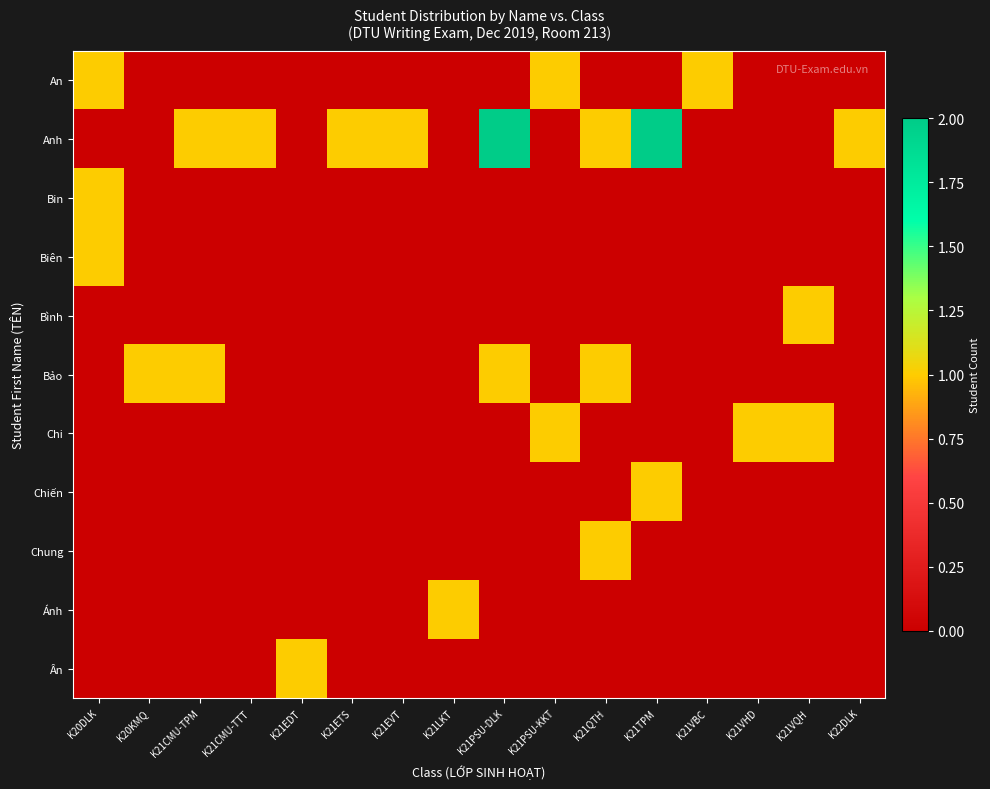

Reading left to right, what are all the values shown in this chart?

An: K20DLK=1	K20KMQ=0	K21CMU-TPM=0	K21CMU-TTT=0	K21EDT=0	K21ETS=0	K21EVT=0	K21LKT=0	K21PSU-DLK=0	K21PSU-KKT=1	K21QTH=0	K21TPM=0	K21VBC=1	K21VHD=0	K21VQH=0	K22DLK=0
Anh: K20DLK=0	K20KMQ=0	K21CMU-TPM=1	K21CMU-TTT=1	K21EDT=0	K21ETS=1	K21EVT=1	K21LKT=0	K21PSU-DLK=2	K21PSU-KKT=0	K21QTH=1	K21TPM=2	K21VBC=0	K21VHD=0	K21VQH=0	K22DLK=1
Bin: K20DLK=1	K20KMQ=0	K21CMU-TPM=0	K21CMU-TTT=0	K21EDT=0	K21ETS=0	K21EVT=0	K21LKT=0	K21PSU-DLK=0	K21PSU-KKT=0	K21QTH=0	K21TPM=0	K21VBC=0	K21VHD=0	K21VQH=0	K22DLK=0
Biên: K20DLK=1	K20KMQ=0	K21CMU-TPM=0	K21CMU-TTT=0	K21EDT=0	K21ETS=0	K21EVT=0	K21LKT=0	K21PSU-DLK=0	K21PSU-KKT=0	K21QTH=0	K21TPM=0	K21VBC=0	K21VHD=0	K21VQH=0	K22DLK=0
Bình: K20DLK=0	K20KMQ=0	K21CMU-TPM=0	K21CMU-TTT=0	K21EDT=0	K21ETS=0	K21EVT=0	K21LKT=0	K21PSU-DLK=0	K21PSU-KKT=0	K21QTH=0	K21TPM=0	K21VBC=0	K21VHD=0	K21VQH=1	K22DLK=0
Bảo: K20DLK=0	K20KMQ=1	K21CMU-TPM=1	K21CMU-TTT=0	K21EDT=0	K21ETS=0	K21EVT=0	K21LKT=0	K21PSU-DLK=1	K21PSU-KKT=0	K21QTH=1	K21TPM=0	K21VBC=0	K21VHD=0	K21VQH=0	K22DLK=0
Chi: K20DLK=0	K20KMQ=0	K21CMU-TPM=0	K21CMU-TTT=0	K21EDT=0	K21ETS=0	K21EVT=0	K21LKT=0	K21PSU-DLK=0	K21PSU-KKT=1	K21QTH=0	K21TPM=0	K21VBC=0	K21VHD=1	K21VQH=1	K22DLK=0
Chiến: K20DLK=0	K20KMQ=0	K21CMU-TPM=0	K21CMU-TTT=0	K21EDT=0	K21ETS=0	K21EVT=0	K21LKT=0	K21PSU-DLK=0	K21PSU-KKT=0	K21QTH=0	K21TPM=1	K21VBC=0	K21VHD=0	K21VQH=0	K22DLK=0
Chung: K20DLK=0	K20KMQ=0	K21CMU-TPM=0	K21CMU-TTT=0	K21EDT=0	K21ETS=0	K21EVT=0	K21LKT=0	K21PSU-DLK=0	K21PSU-KKT=0	K21QTH=1	K21TPM=0	K21VBC=0	K21VHD=0	K21VQH=0	K22DLK=0
Ánh: K20DLK=0	K20KMQ=0	K21CMU-TPM=0	K21CMU-TTT=0	K21EDT=0	K21ETS=0	K21EVT=0	K21LKT=1	K21PSU-DLK=0	K21PSU-KKT=0	K21QTH=0	K21TPM=0	K21VBC=0	K21VHD=0	K21VQH=0	K22DLK=0
Ân: K20DLK=0	K20KMQ=0	K21CMU-TPM=0	K21CMU-TTT=0	K21EDT=1	K21ETS=0	K21EVT=0	K21LKT=0	K21PSU-DLK=0	K21PSU-KKT=0	K21QTH=0	K21TPM=0	K21VBC=0	K21VHD=0	K21VQH=0	K22DLK=0